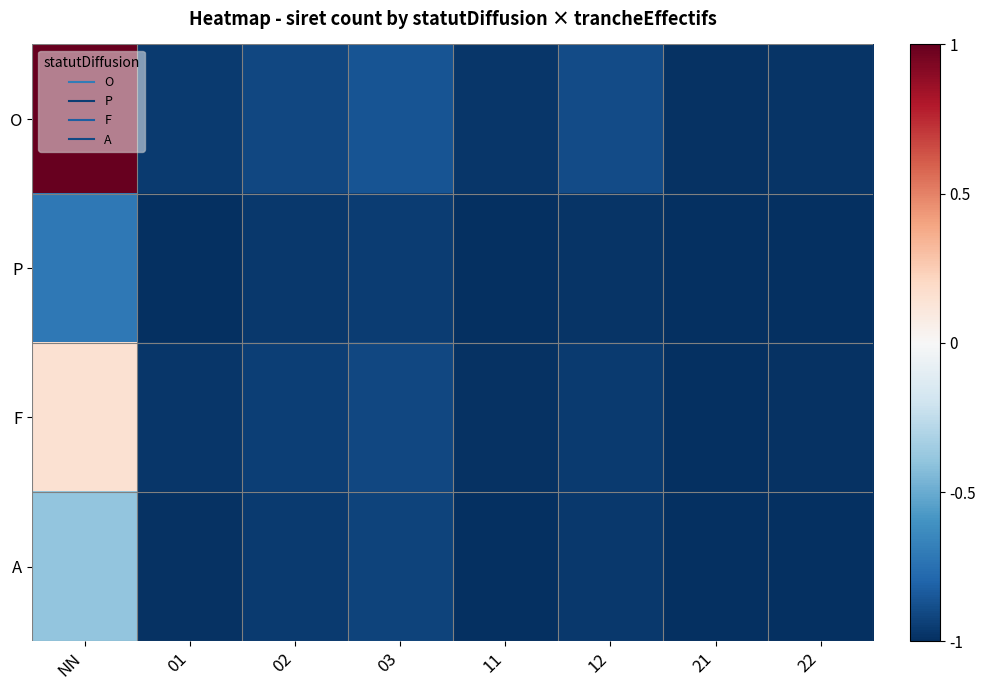

What is the minimum value shown in the chart?

-1.0